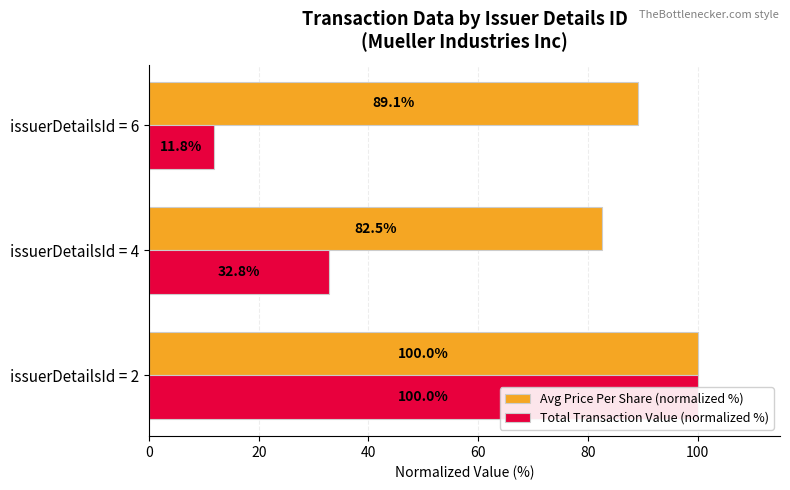

Is the value of Avg Price Per Share (normalized %) at issuerDetailsId = 2 greater than the value of Total Transaction Value (normalized %) at issuerDetailsId = 6?

Yes